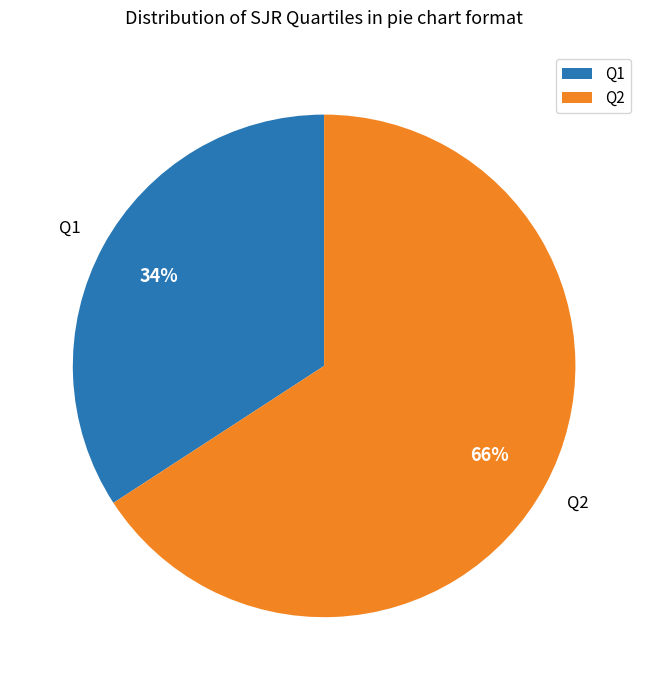

Approximately how many times larger is the value at Q2 compared to Q1?

1.9